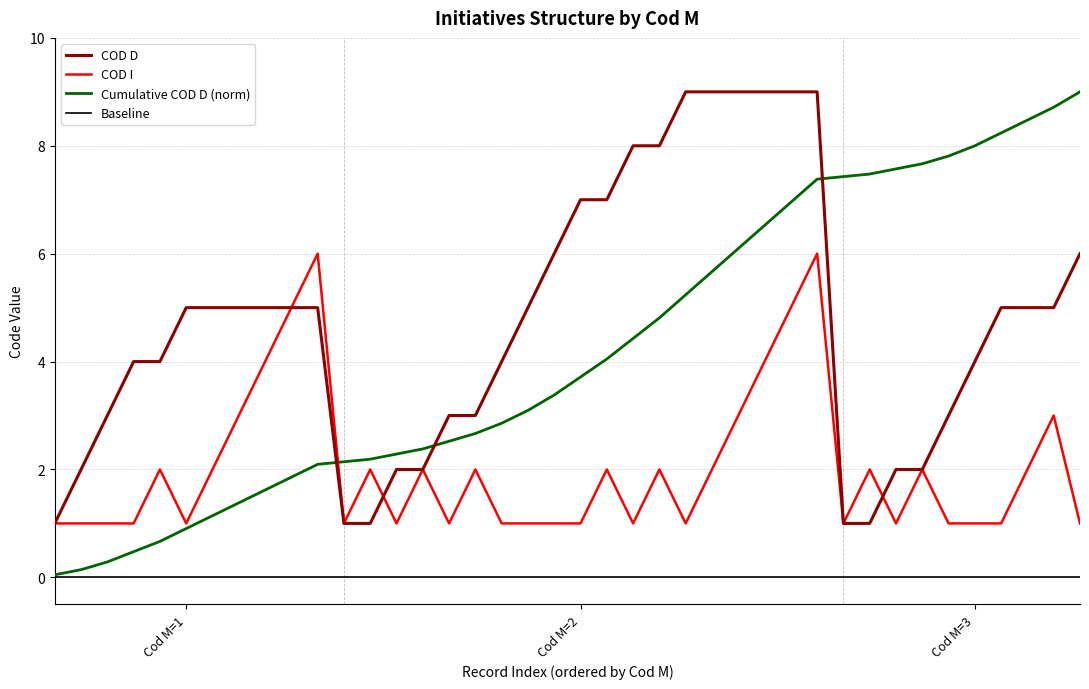

At how many categories does at least one series exceed 2?

30